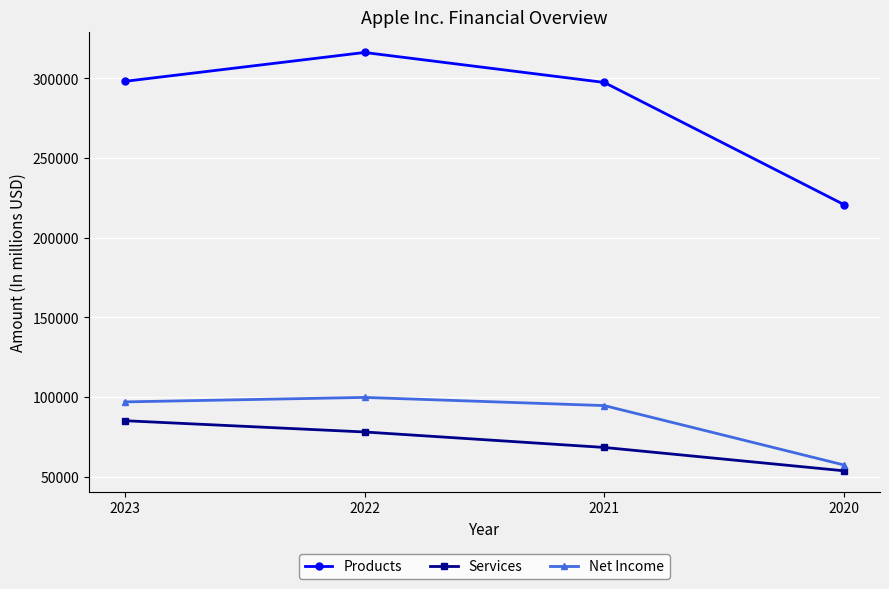

Rank the series by their maximum value, from highest to lowest.

Products, Net Income, Services